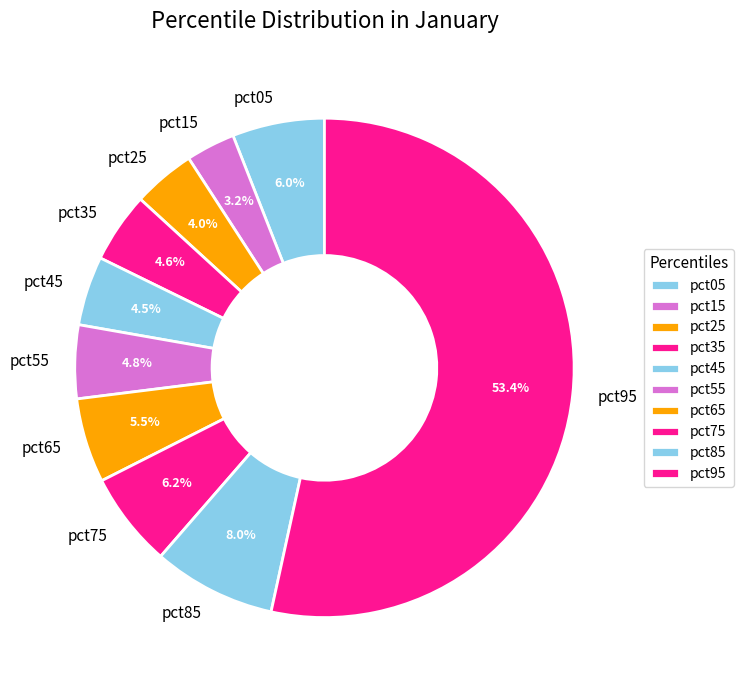

To the nearest percent, what percentage of the pie is pct05?

6%